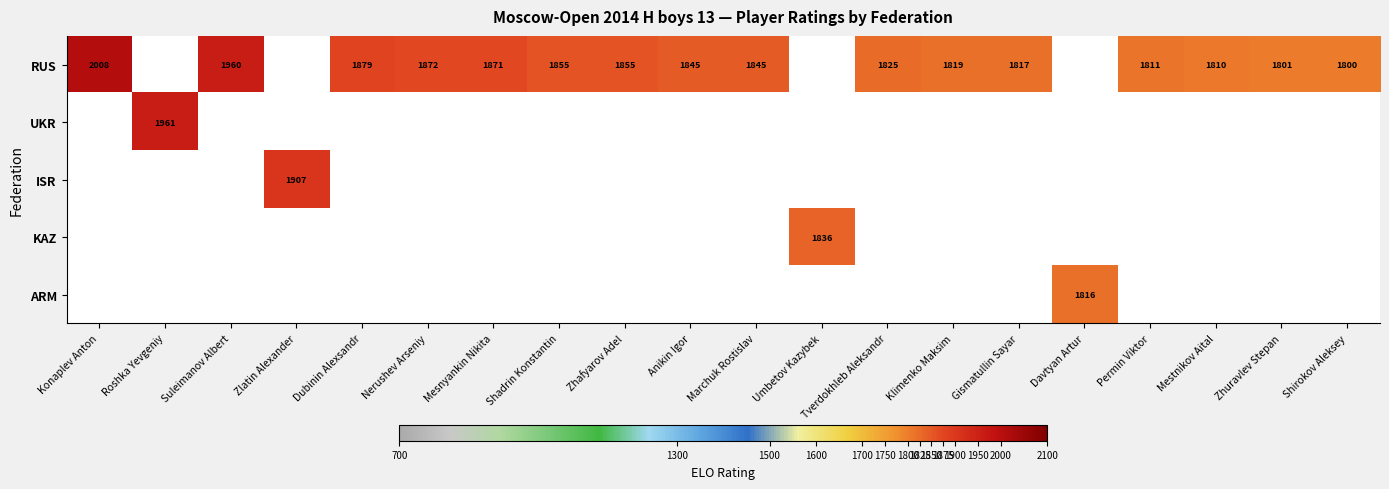

Is it true that RUS equals 1872 at Nerushev Arseniy?

True